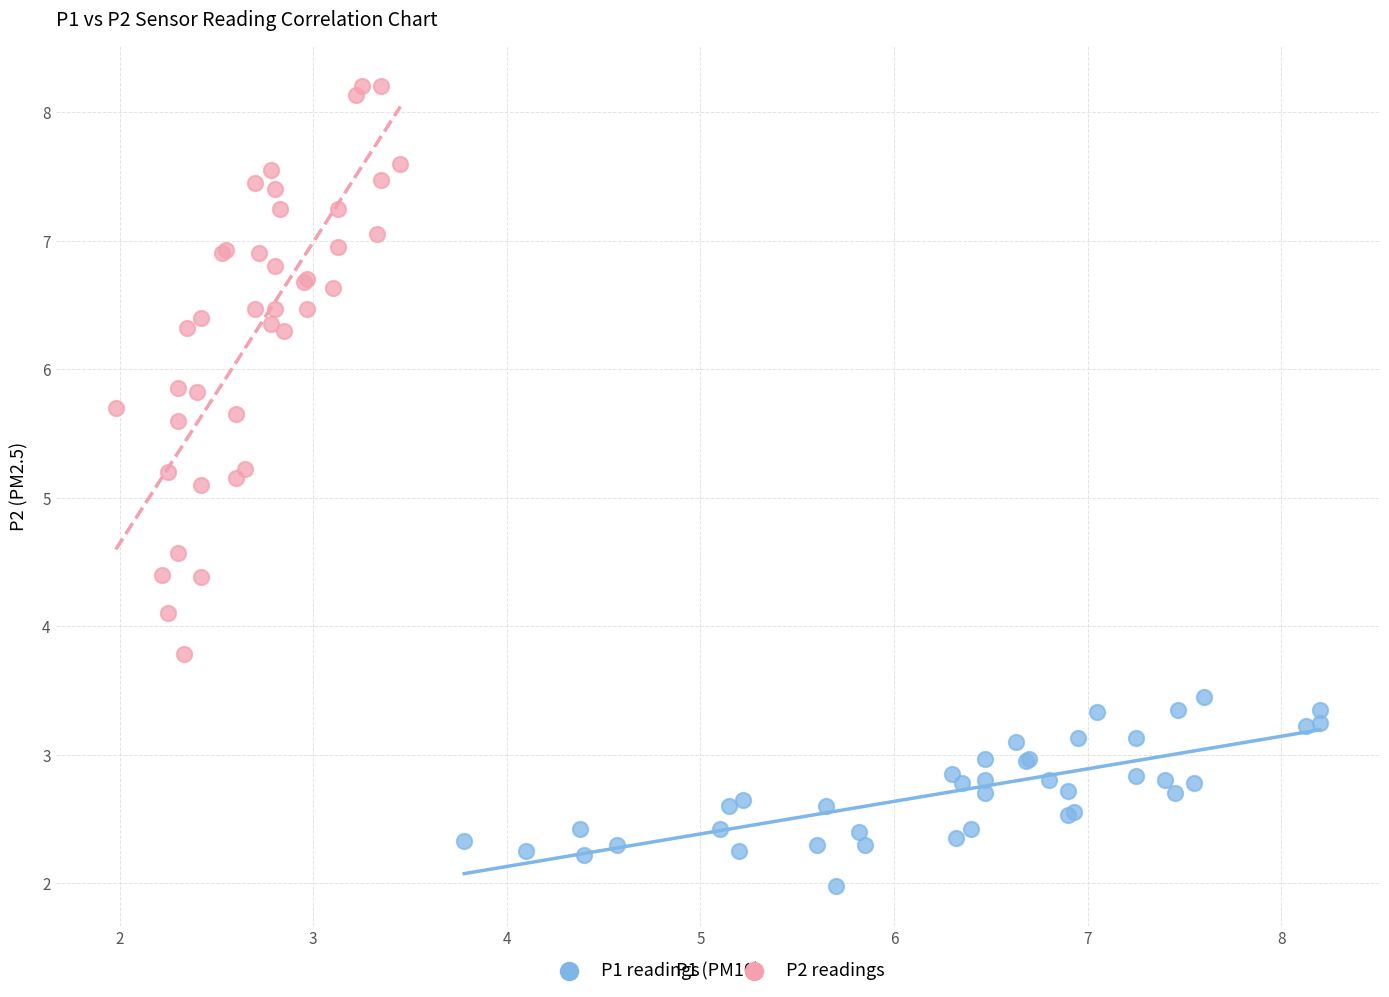

Which series has the widest spread of Y values?

P2 readings